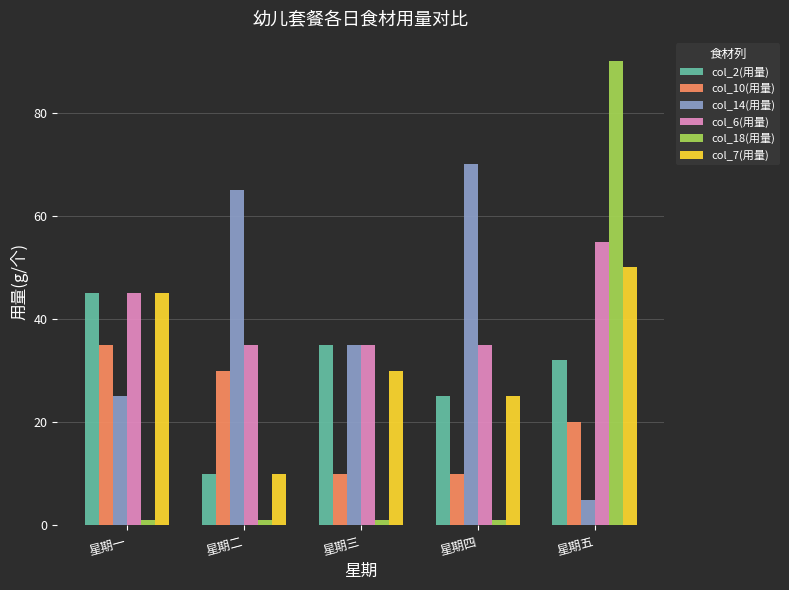

True or false: col_14(用量) has a value of 13 at 星期三.

False